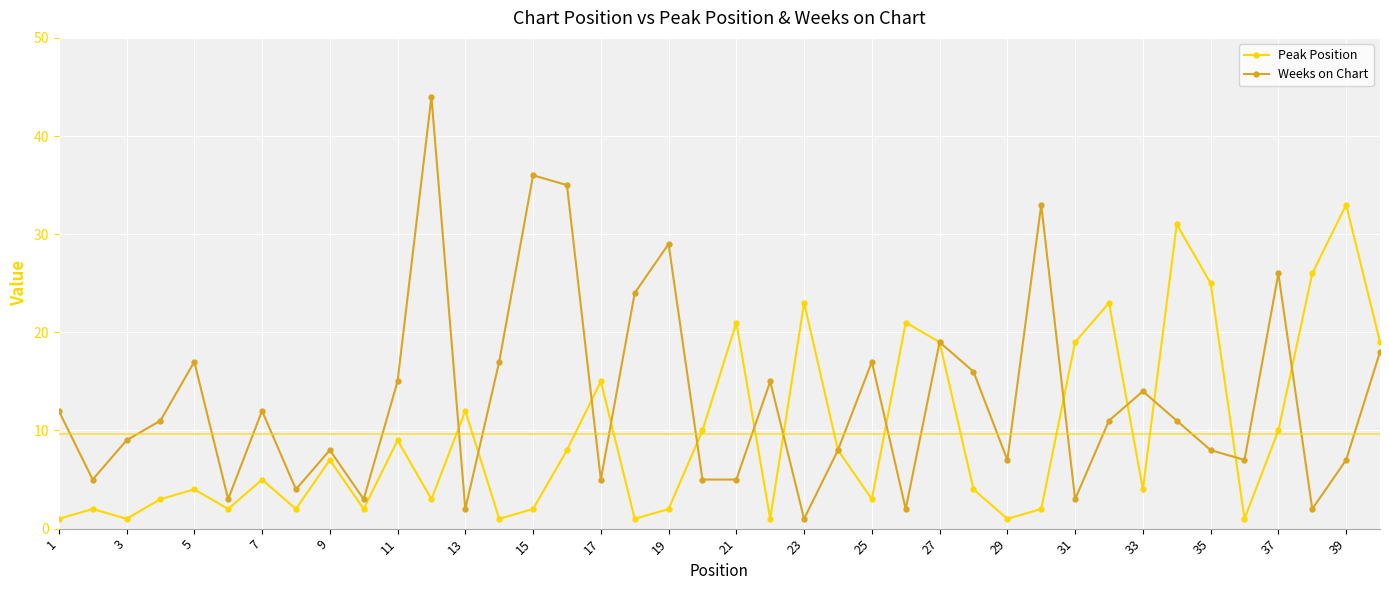

What is the average value of the Weeks on Chart series?

13